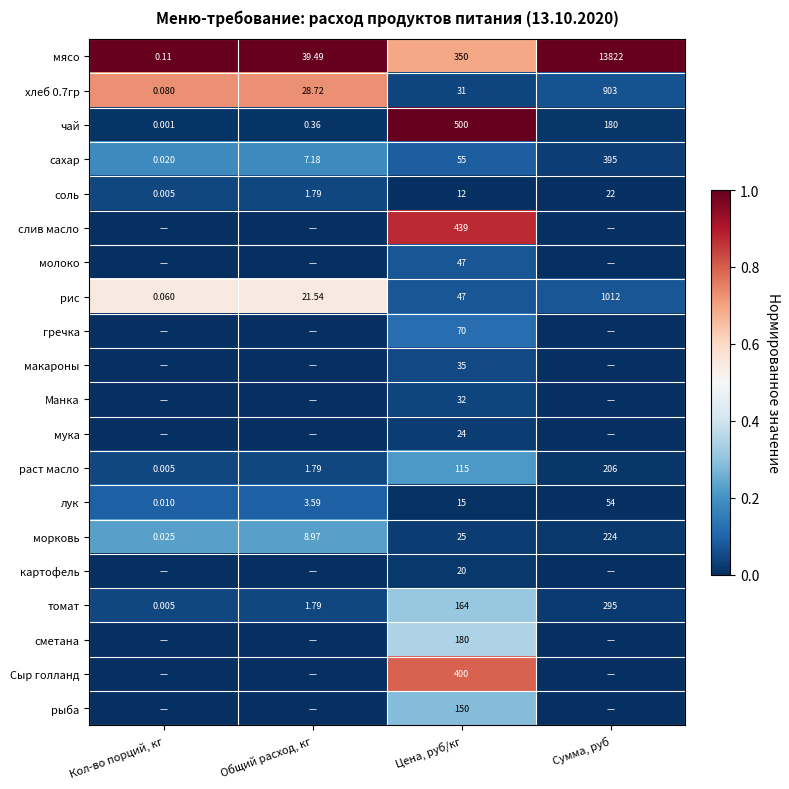

Which label corresponds to the smallest value in the chart?

Цена, руб/кг